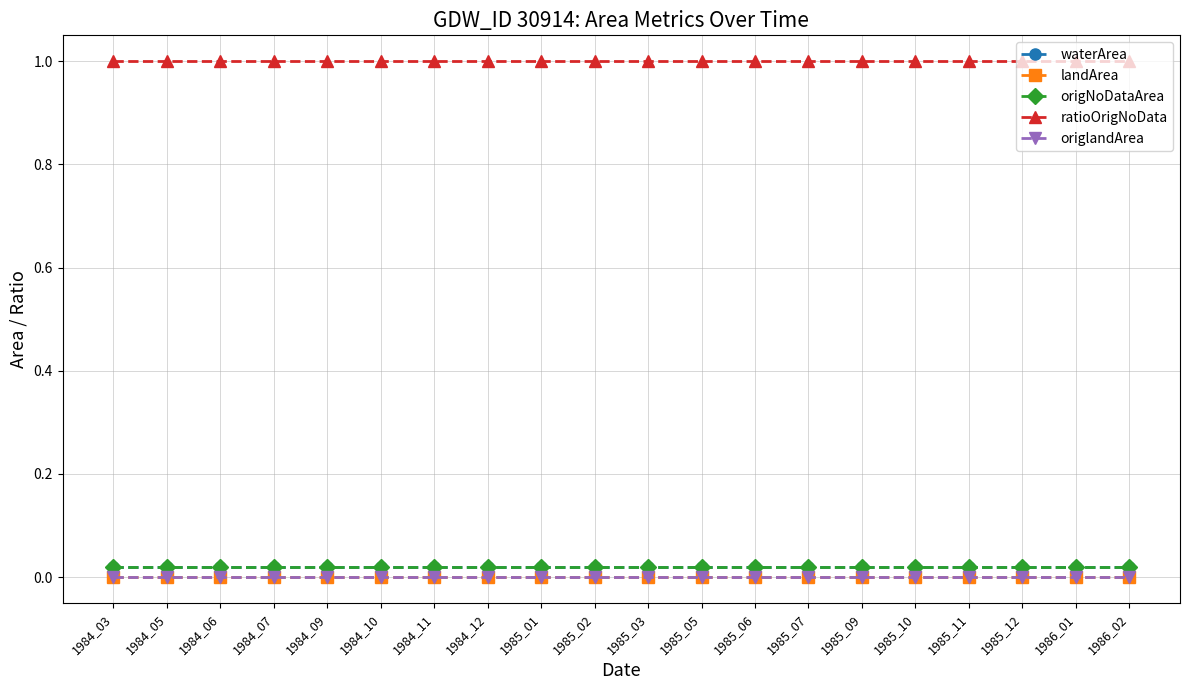

Is this an area chart (filled region under the line)?

No